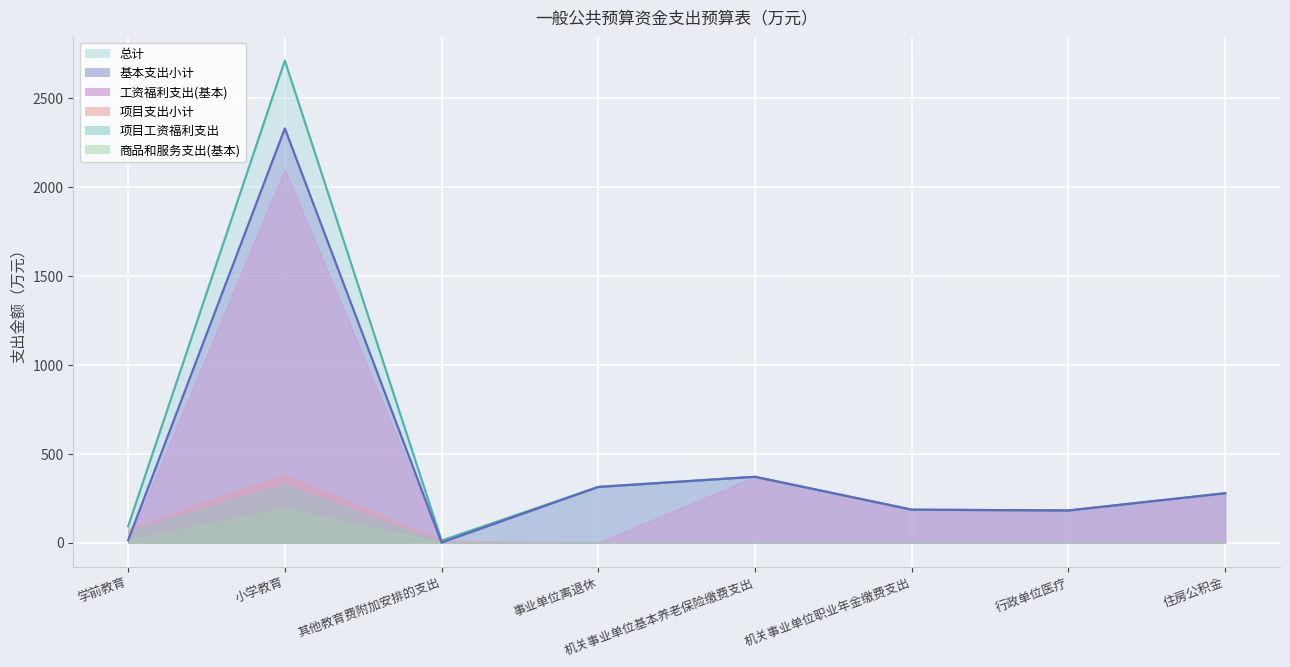

Which series has the largest range (max minus min)?

总计（线）